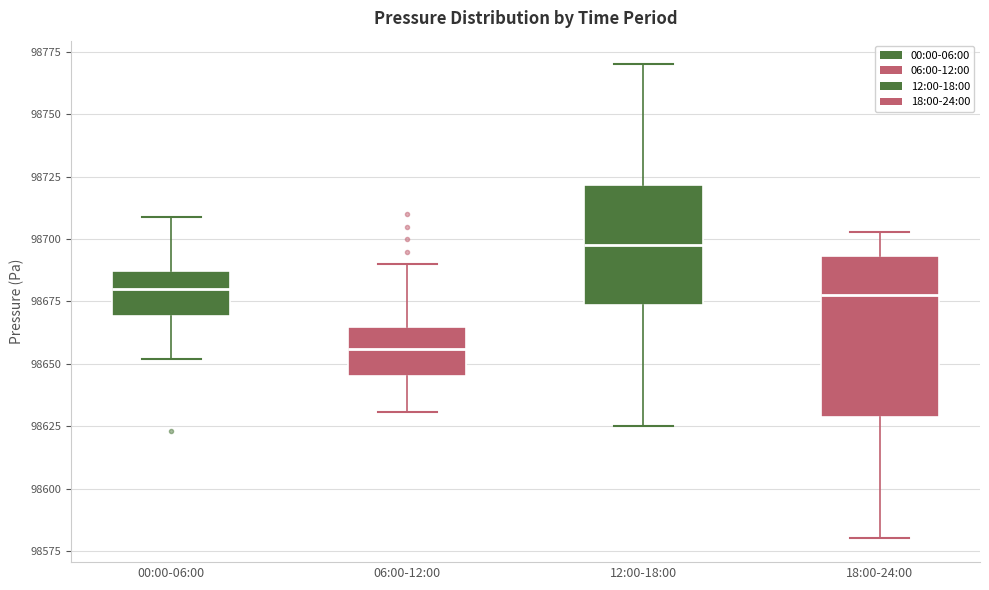

Which box has the highest median line?

12:00-18:00